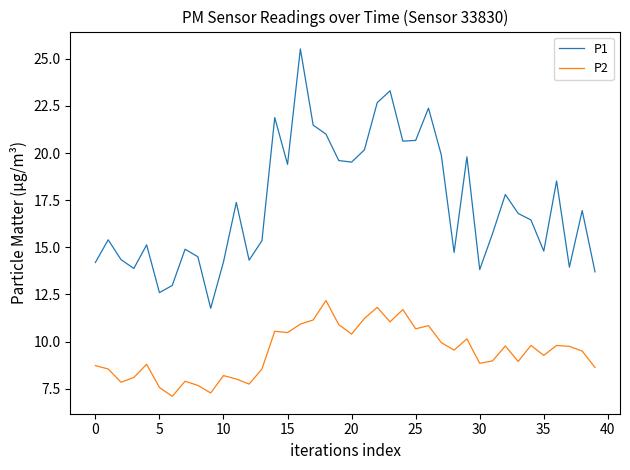

True or false: P1 and P2 intersect in this chart.

False